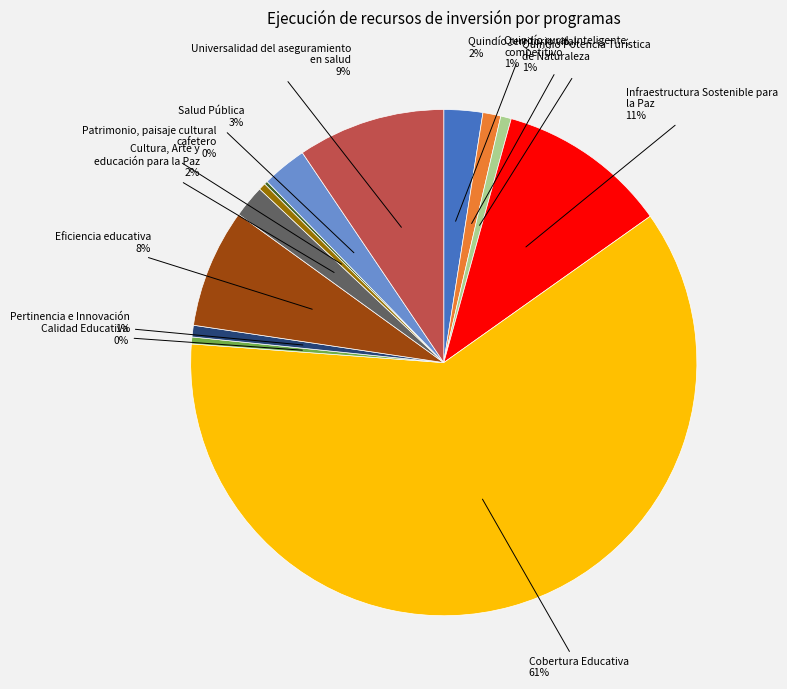

Is there any slice that represents more than half of the pie?

Yes